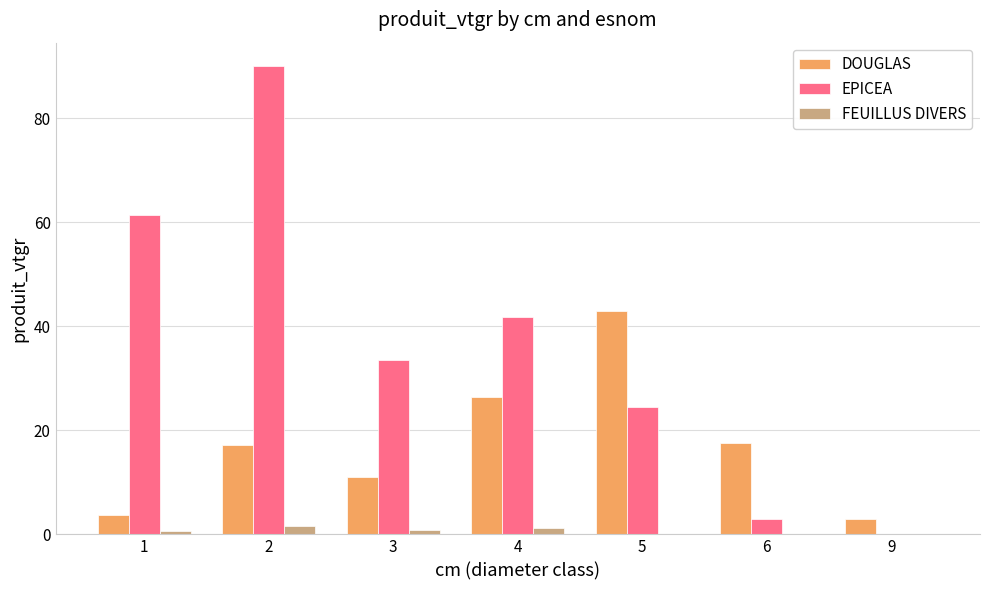

What are all the series names shown in the legend?

DOUGLAS, EPICEA, FEUILLUS DIVERS